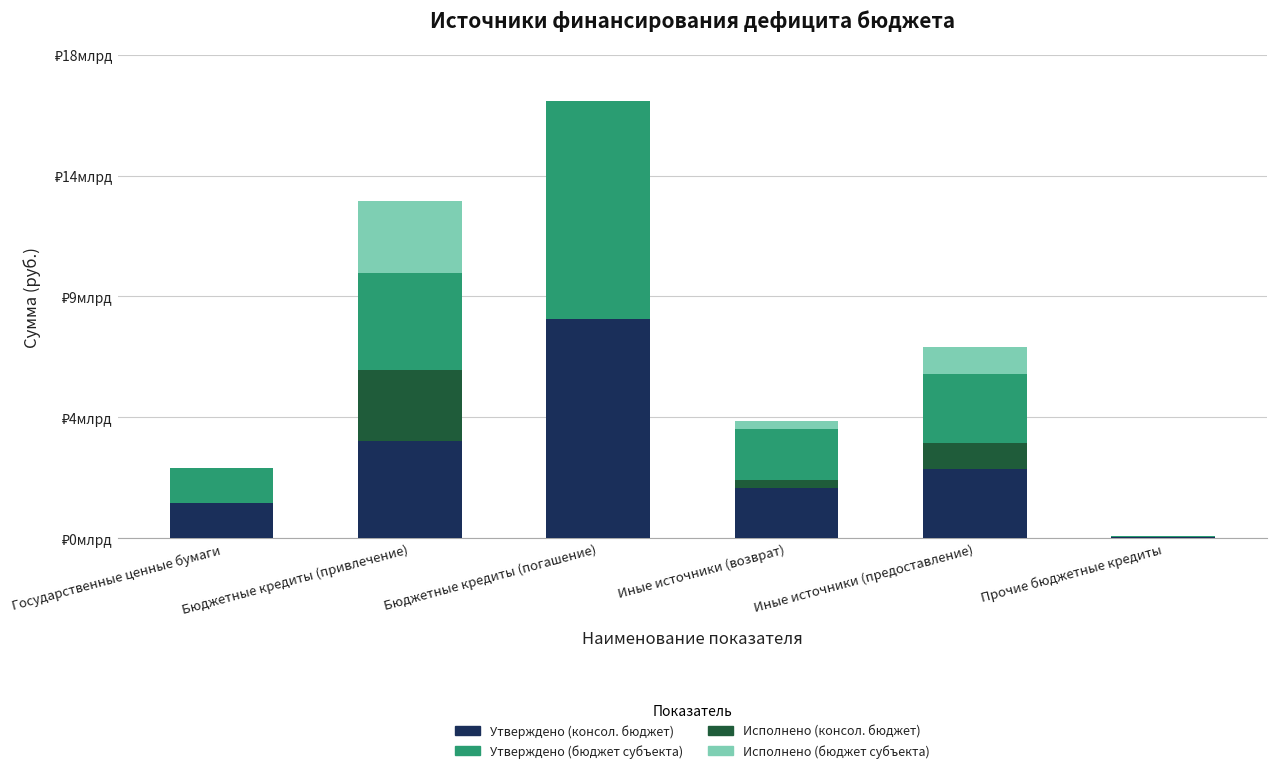

Between Государственные ценные бумаги and Прочие бюджетные кредиты, which is larger?

Государственные ценные бумаги